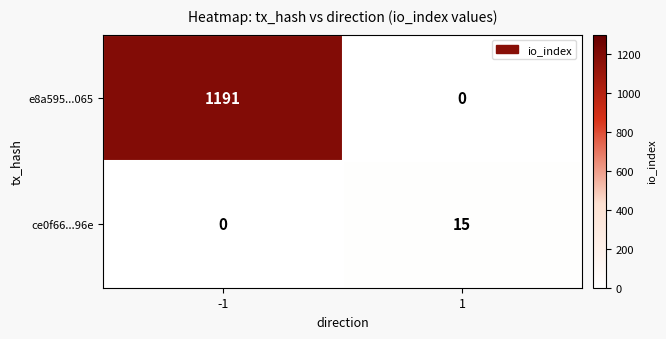

List the series in order of their peak value, highest first.

e8a595...065, ce0f66...96e